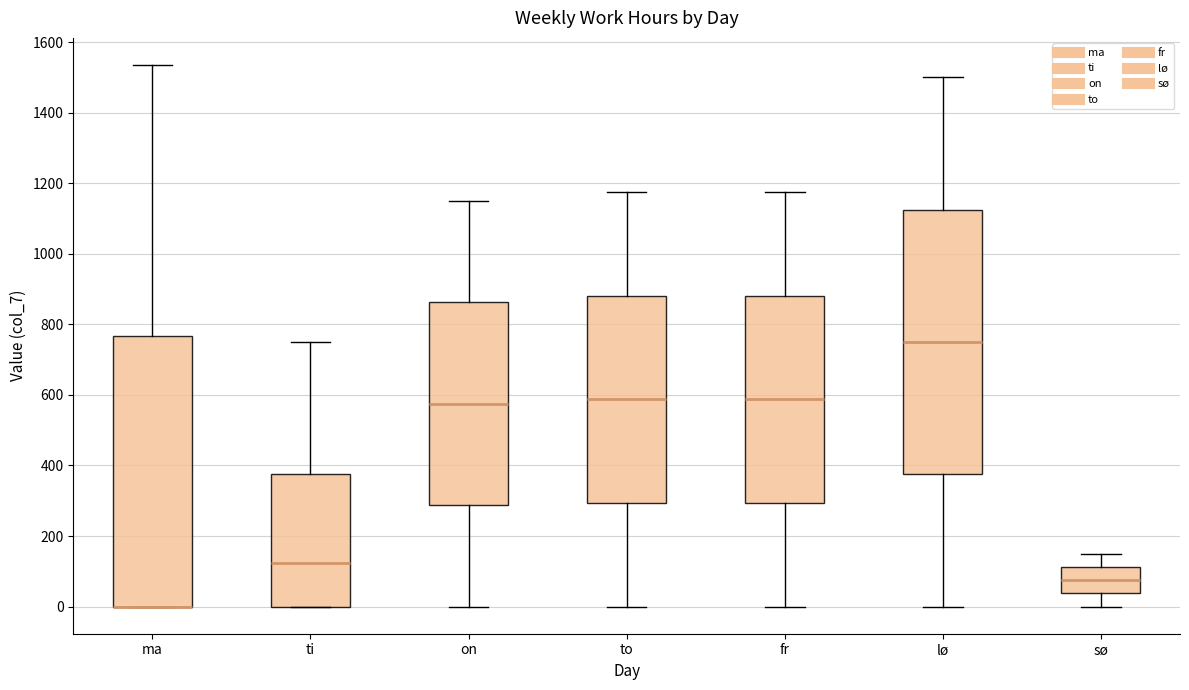

Reading left to right, read every box against the y-axis: the position of its median line, the range the box covers, and the ends of its whiskers. The values are not printed on the chart, so give them approximately, as read against the axis.

ma: median 0 (drawn on the box's lower edge), box 0 to 760, whiskers 0 to 1540
ti: median 120, box 0 to 380, whiskers 0 to 760
on: median 580, box 280 to 860, whiskers 0 to 1160
to: median 580, box 300 to 880, whiskers 0 to 1180
fr: median 580, box 300 to 880, whiskers 0 to 1180
lø: median 760, box 380 to 1120, whiskers 0 to 1500
sø: median 80, box 40 to 120, whiskers 0 to 160